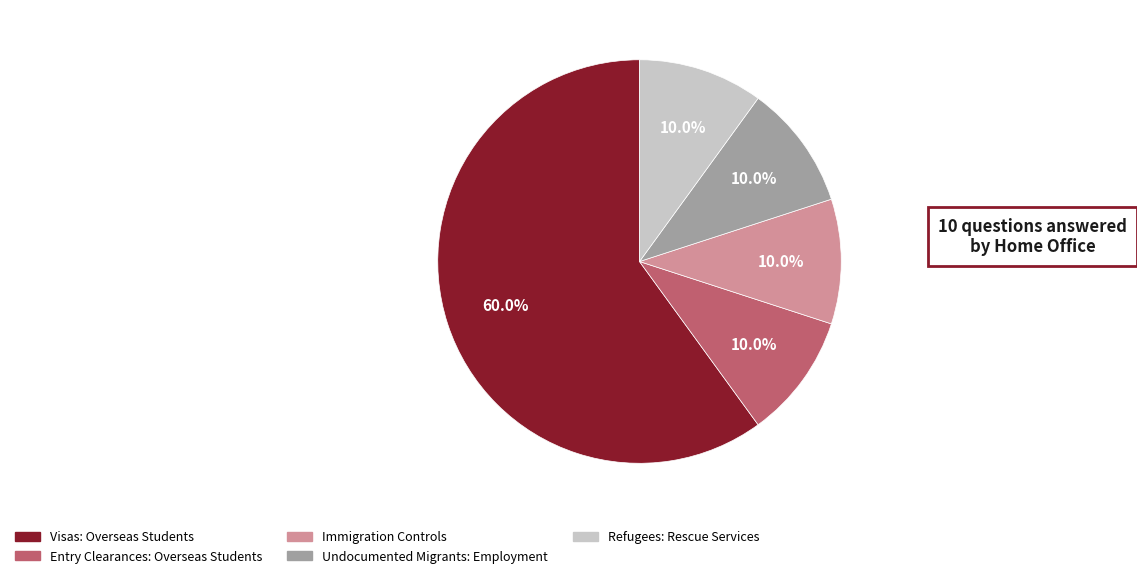

Combined, do Refugees: Rescue Services and Undocumented Migrants: Employment account for over 50%?

No